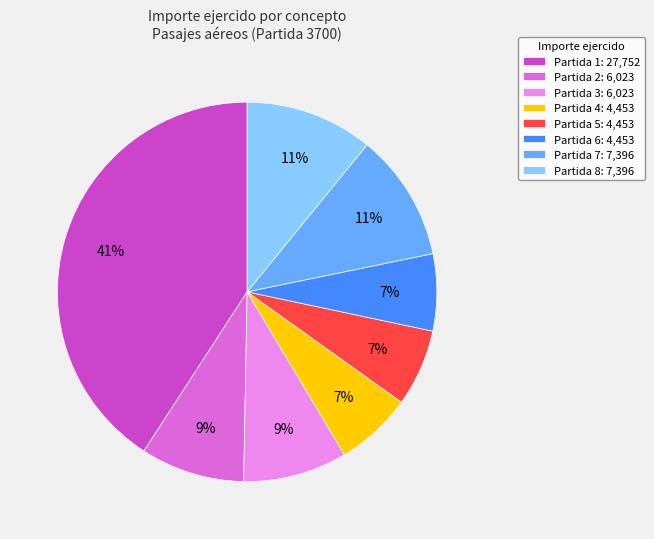

How many segments does this pie chart have?

8